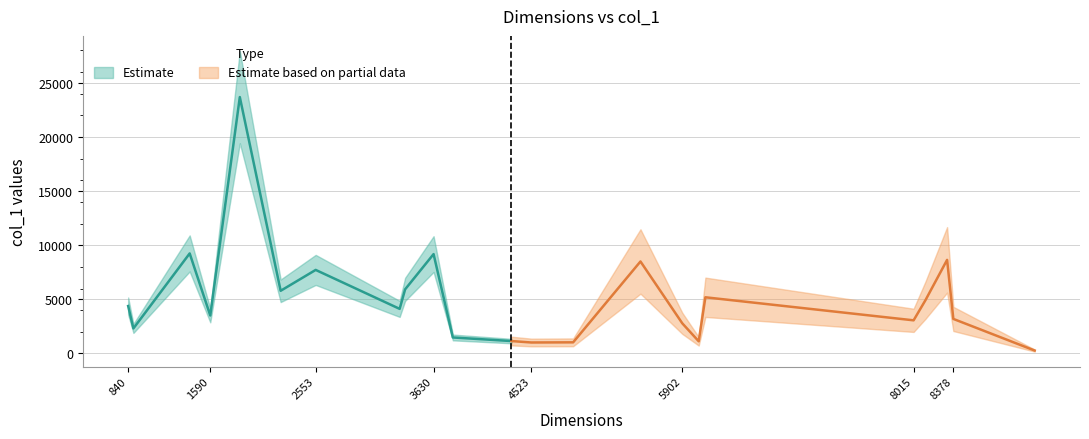

How many data points in col_1 are less than 4120?

11